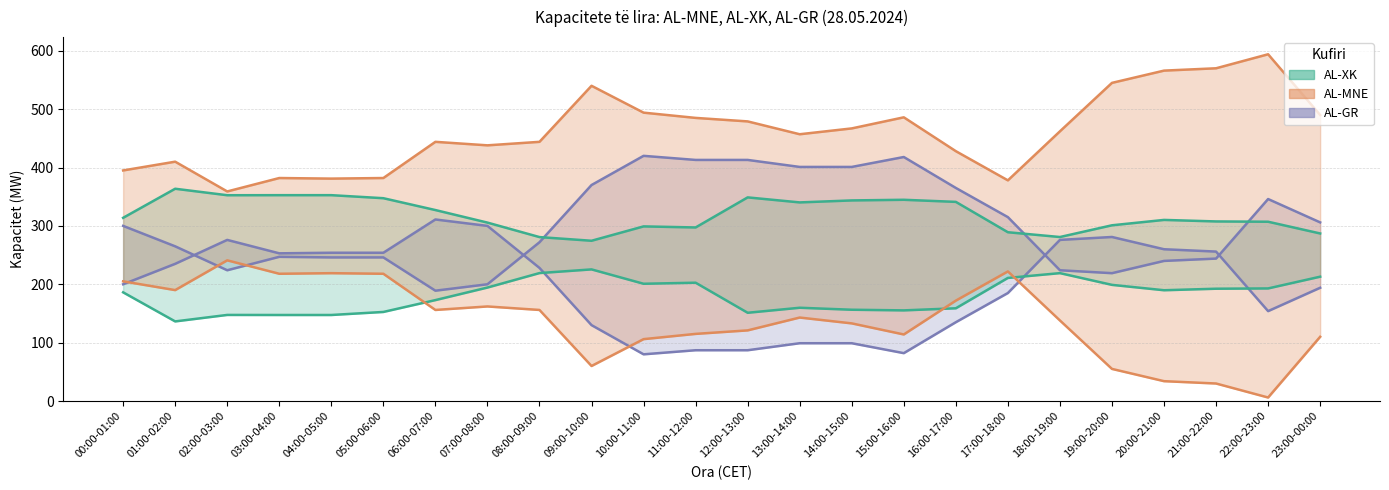

Which label corresponds to the smallest value in the chart?

22:00-23:00